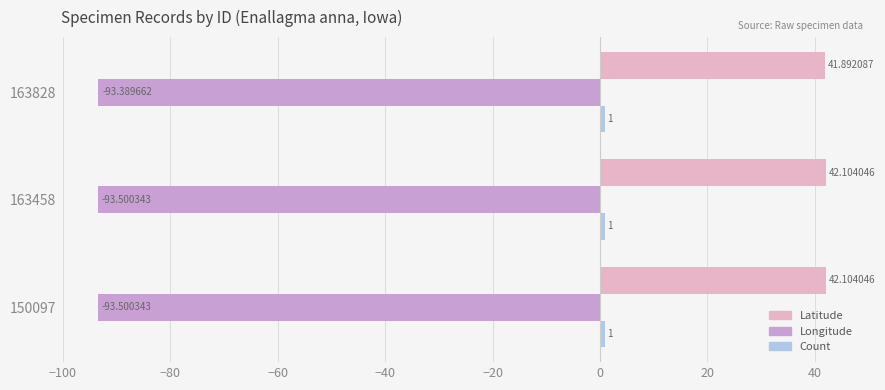

How many values in the Latitude series exceed 42?

2